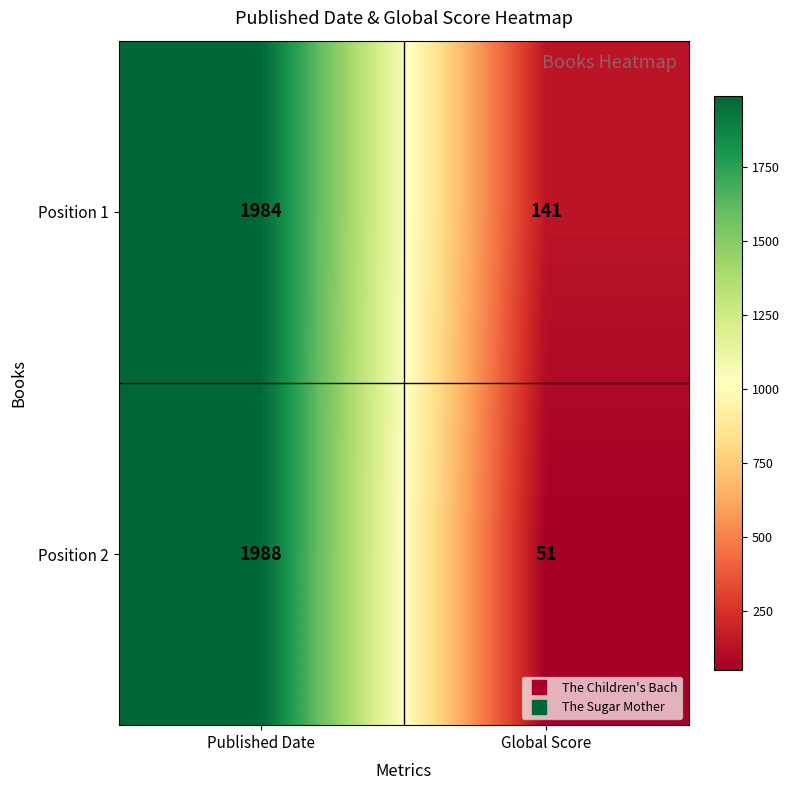

What is the difference between the maximum and minimum values in the Position 1 series?

1843